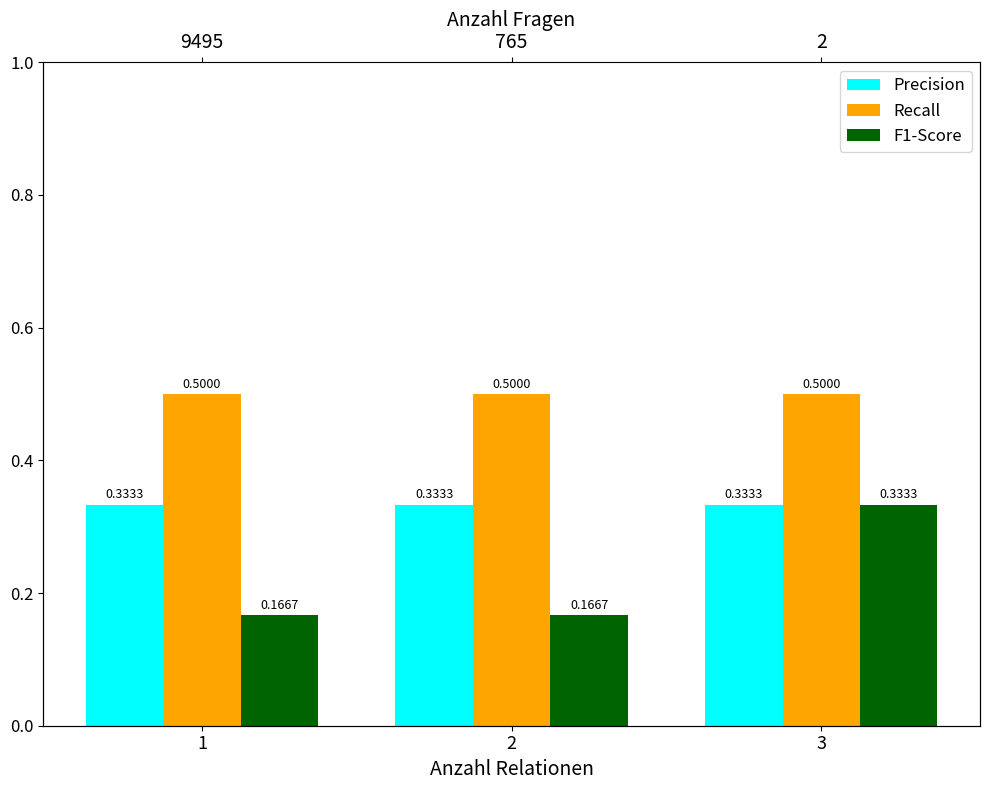

What is the value of the F1-Score bar at the 3rd from the left?

0.3